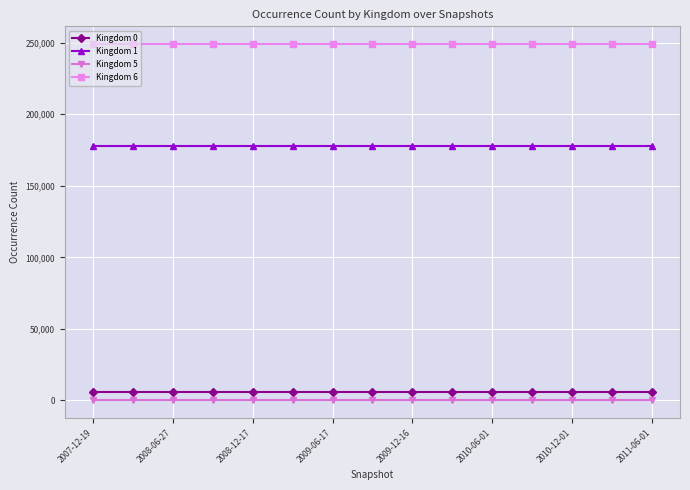

At how many categories does at least one series exceed 182262?

15